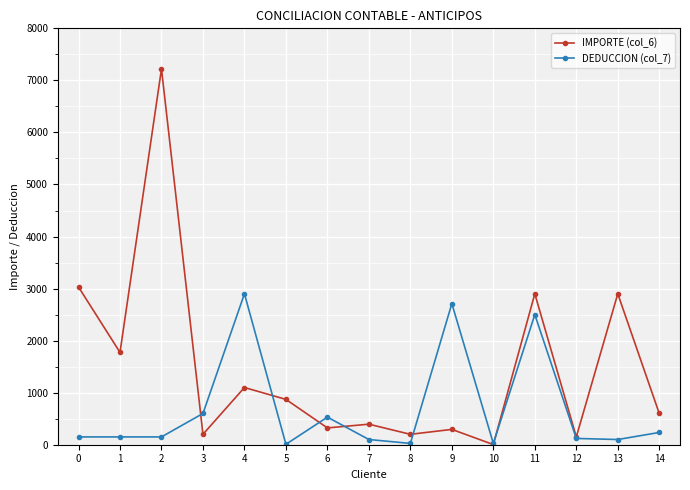

Is it true that DEDUCCION (col_7) equals 600.0 at 3?

True